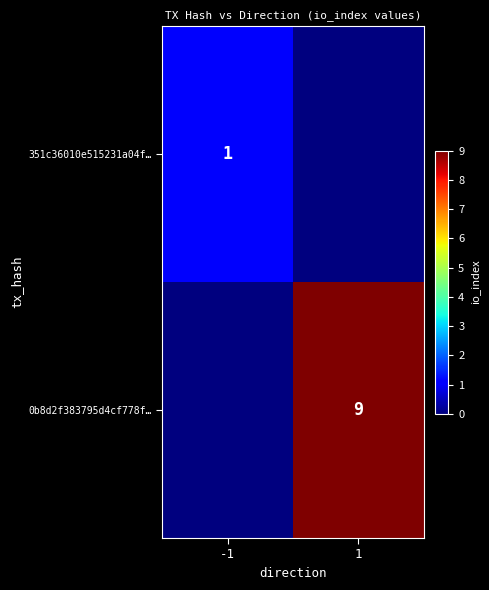

Is the value of 0b8d2f383795d4cf778f… at 1 greater than the value of 351c36010e515231a04f… at -1?

Yes